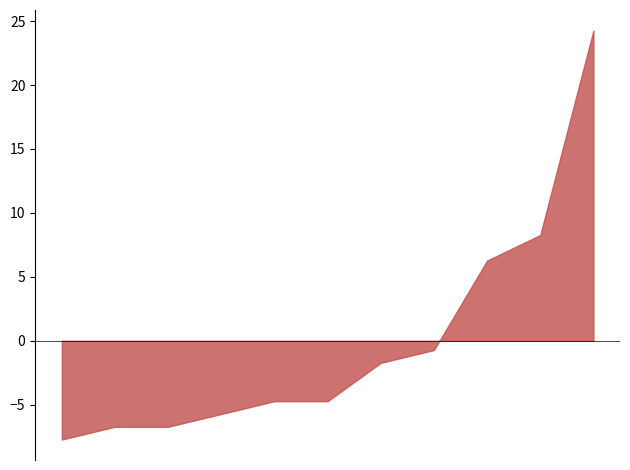

What is the greatest value displayed?

24.3